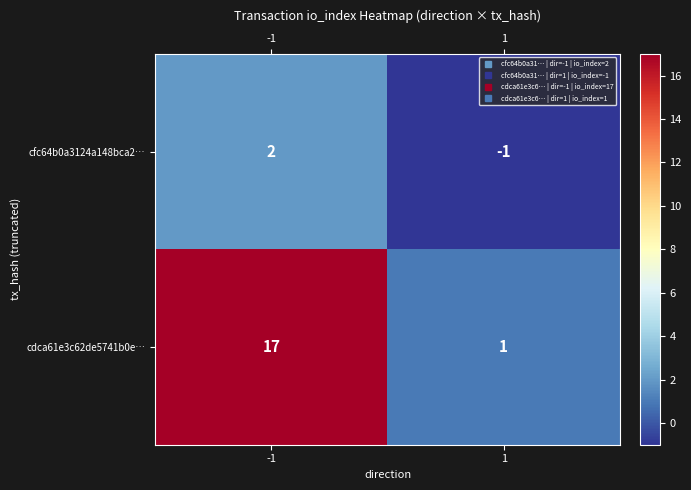

Reading left to right, what are all the values shown in this chart?

cfc64b0a3124a148bca2…: 2	-1
cdca61e3c62de5741b0e…: 17	1